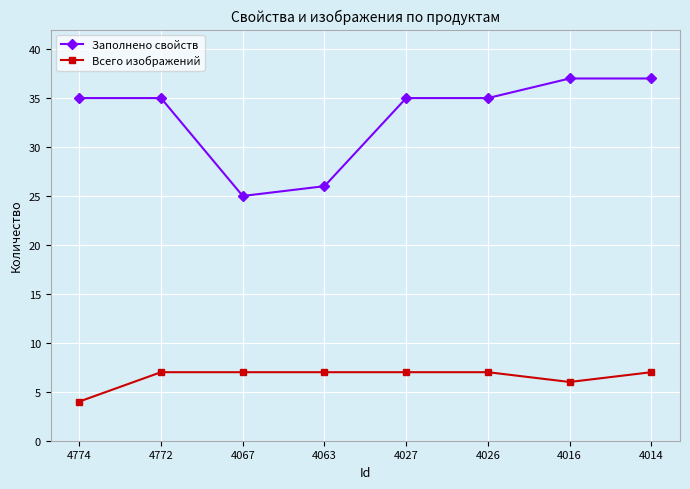

How many categories are shown in the chart?

8